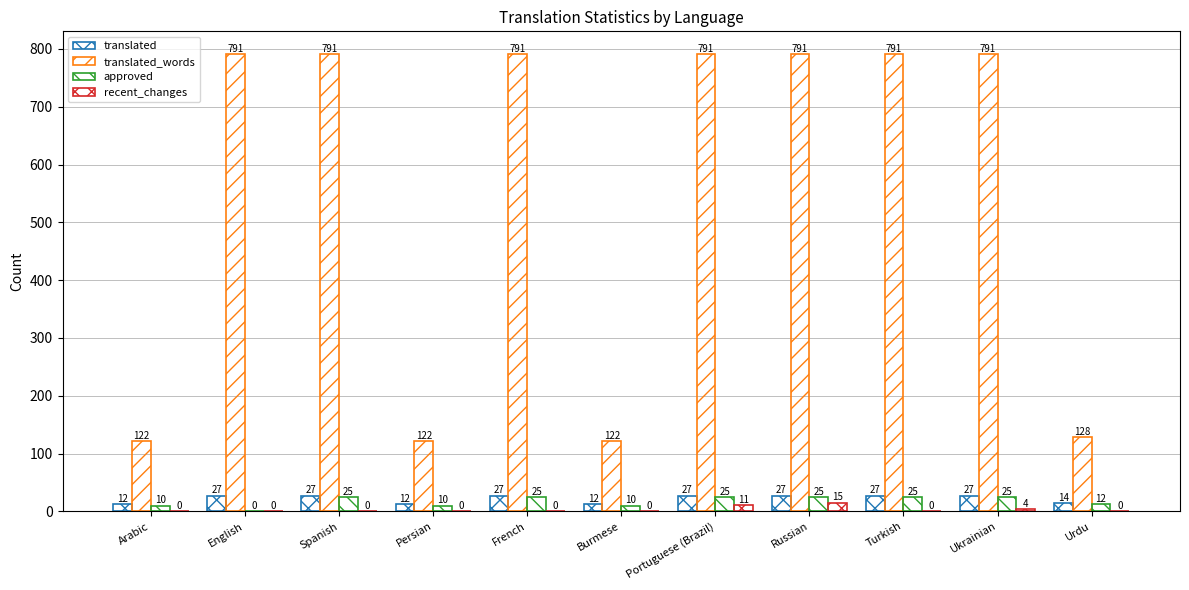

What is the highest value of the recent_changes series?

15